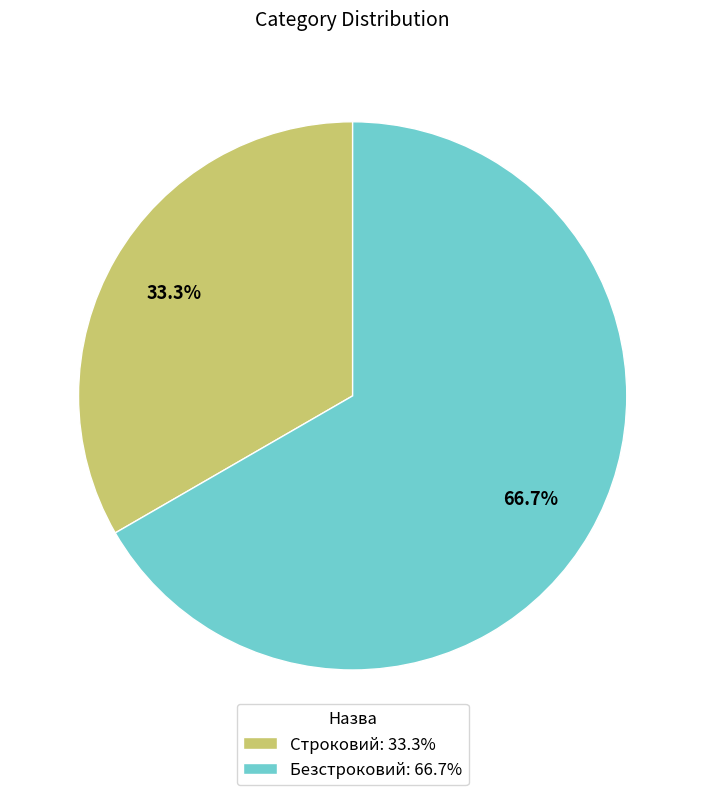

What portion of the pie excludes Строковий?

66.7%